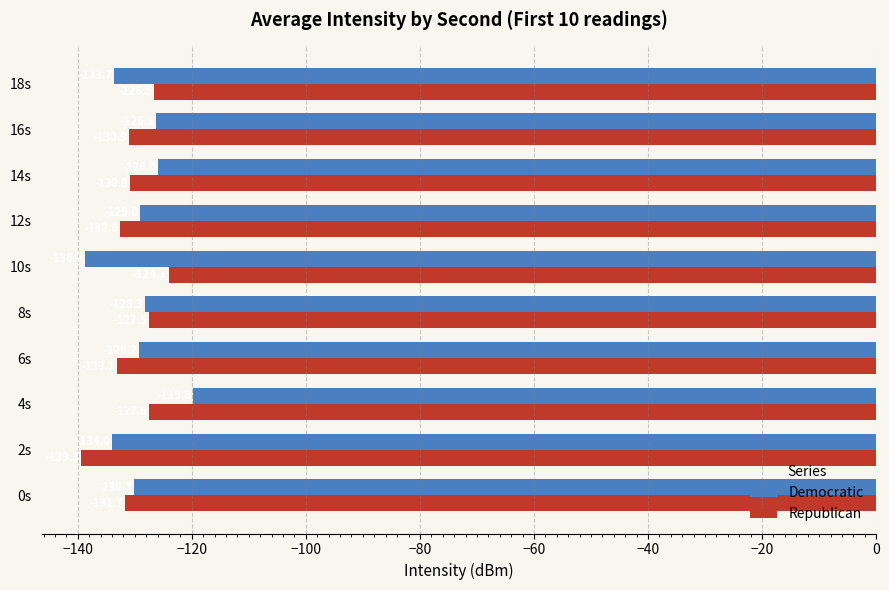

Which series has the largest total across all categories?

Democratic